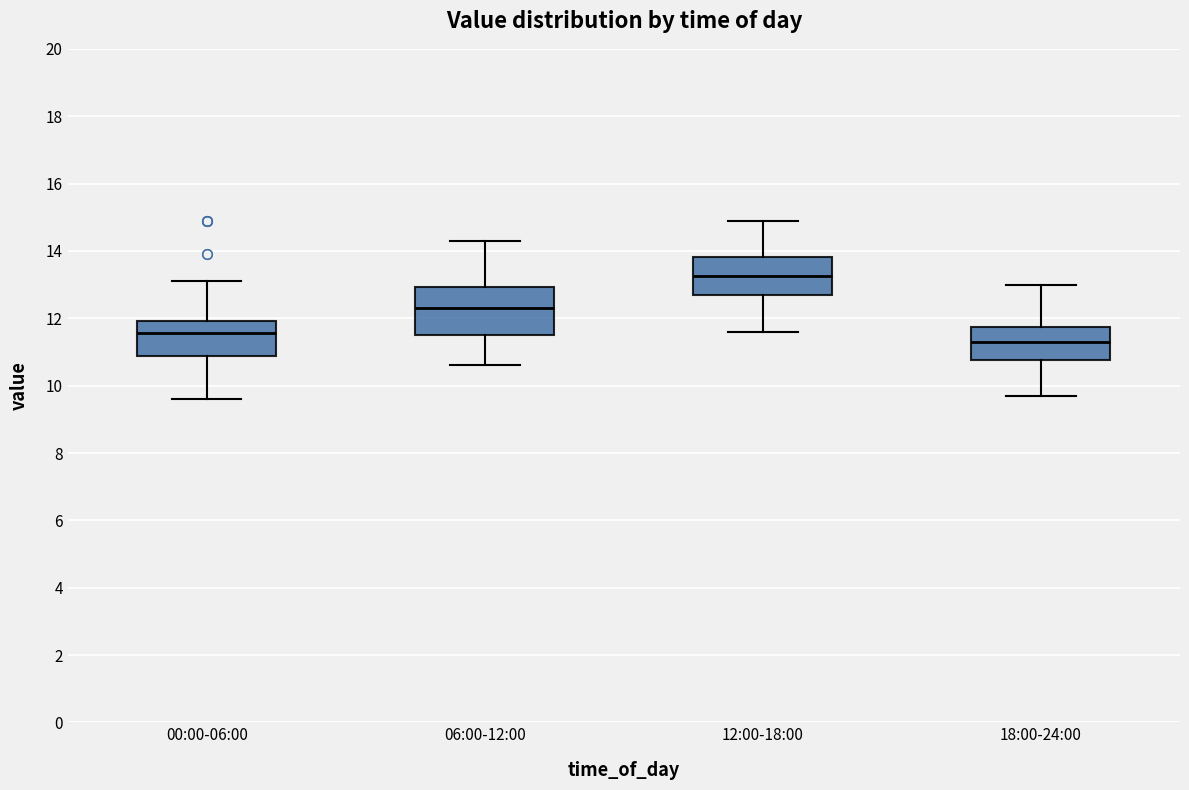

Reading left to right, transcribe this box plot: for each box, give where its median line is, the range the box spans, and where its two whiskers end, as read against the y-axis. The values are not printed on the chart, so give them approximately, as read against the axis.

00:00-06:00: median 11.6, box 10.8 to 12.0, whiskers 9.6 to 13.2
06:00-12:00: median 12.4, box 11.6 to 13.0, whiskers 10.6 to 14.4
12:00-18:00: median 13.2, box 12.8 to 13.8, whiskers 11.6 to 15.0
18:00-24:00: median 11.4, box 10.8 to 11.8, whiskers 9.8 to 13.0